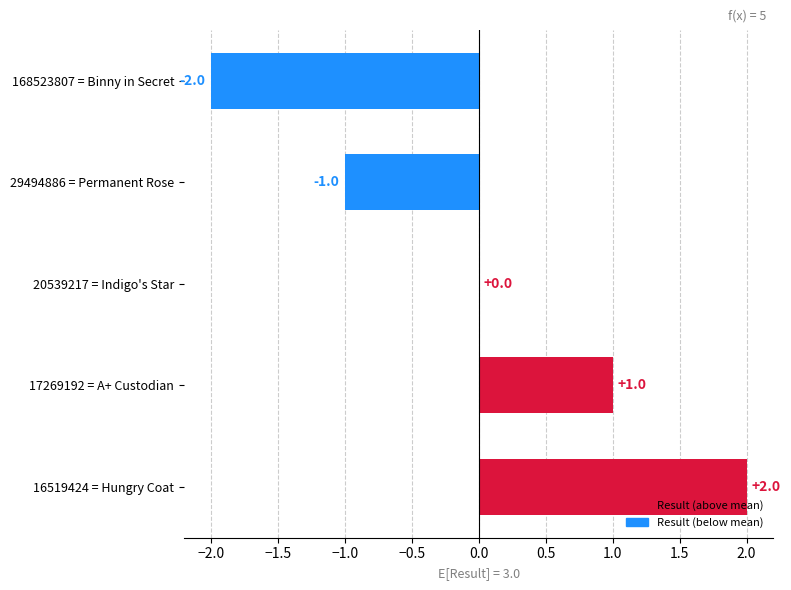

True or false: the data shows 0 at 20539217 = Indigo's Star.

True